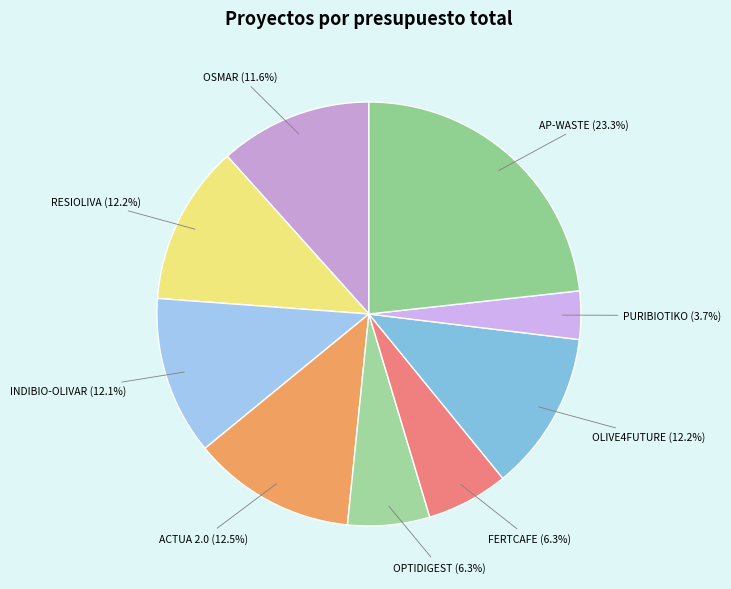

To the nearest percent, what is the difference between the largest and smallest slice percentages?

20%